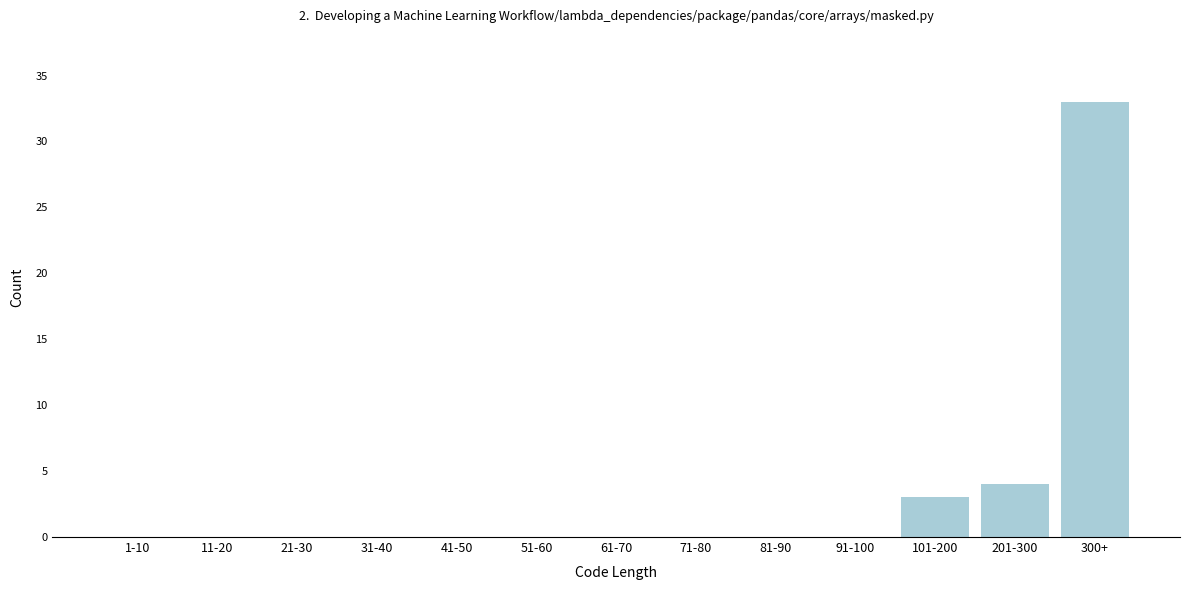

Reading right to left, list all the values displayed in this chart.

300+=33	201-300=4	101-200=3	91-100=0	81-90=0	71-80=0	61-70=0	51-60=0	41-50=0	31-40=0	21-30=0	11-20=0	1-10=0